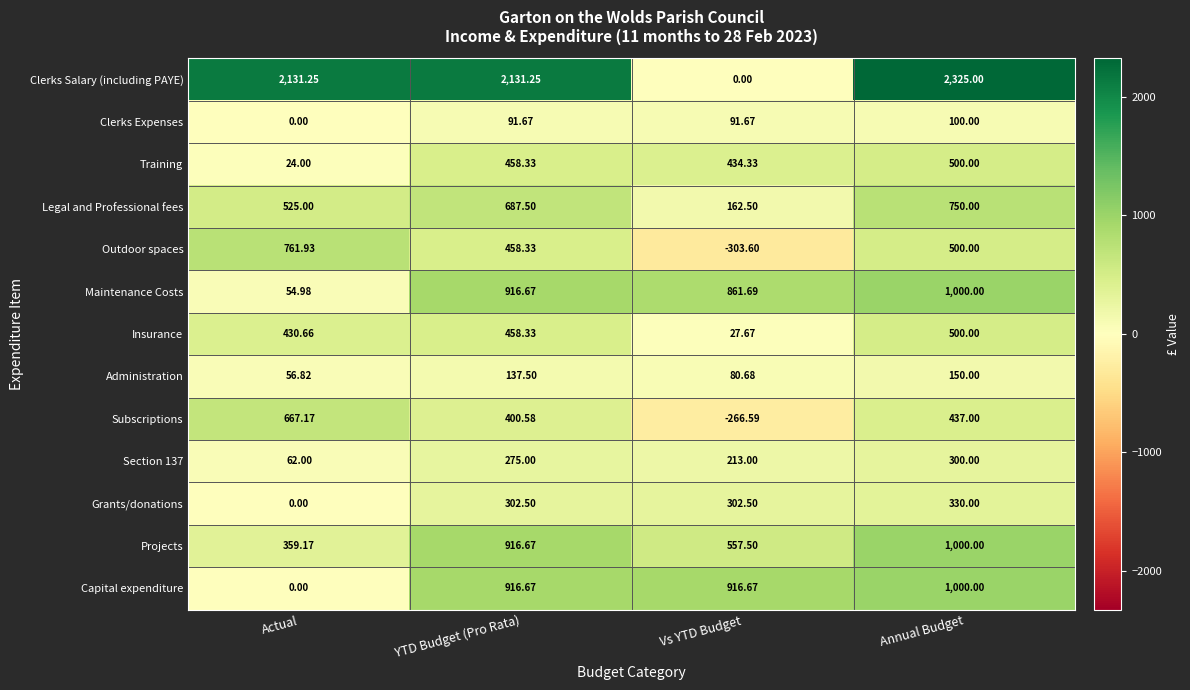

At which label is Administration closest to 103?

Vs YTD Budget